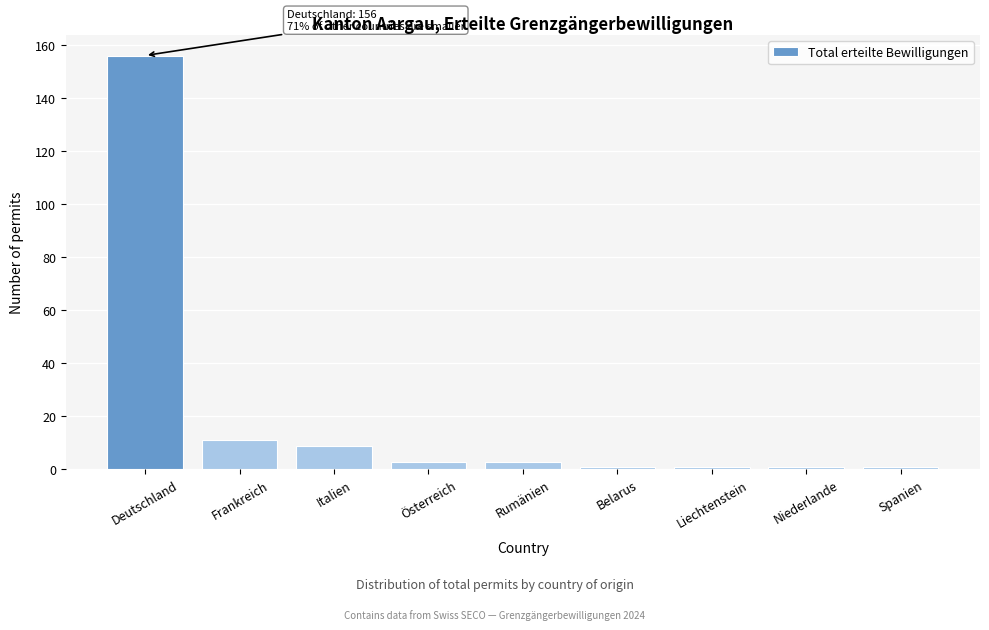

Reading left to right, what are all the values shown in this chart?

156	11	9	3	3	1	1	1	1